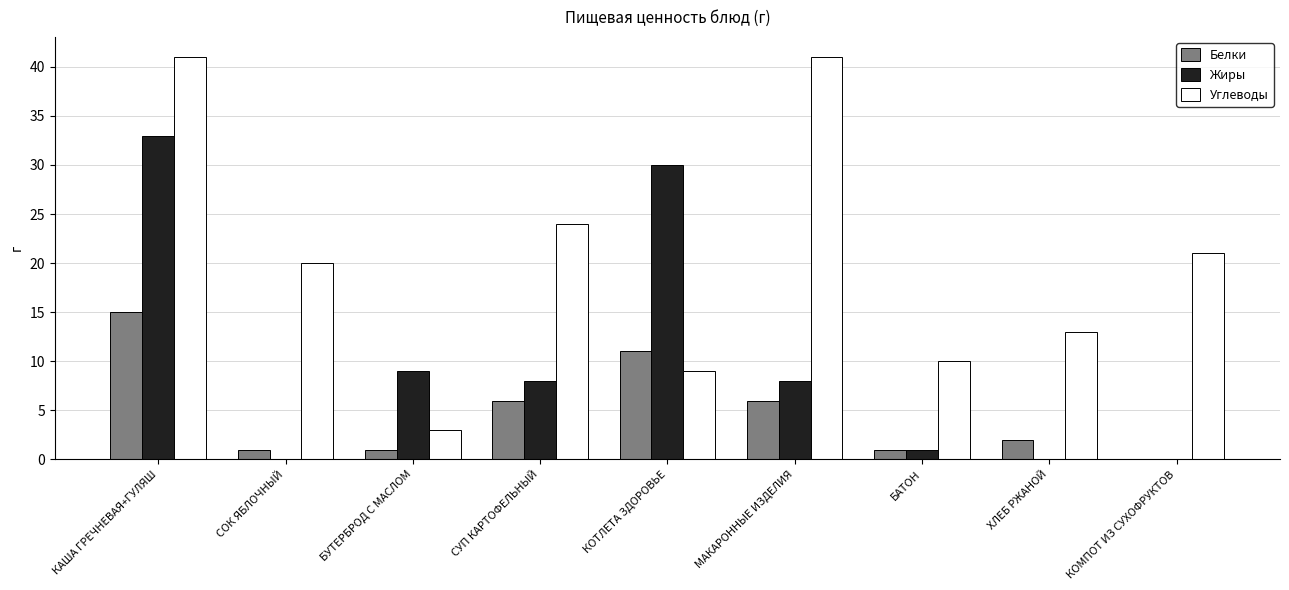

Is it true that Жиры equals 14 at БУТЕРБРОД С МАСЛОМ?

False